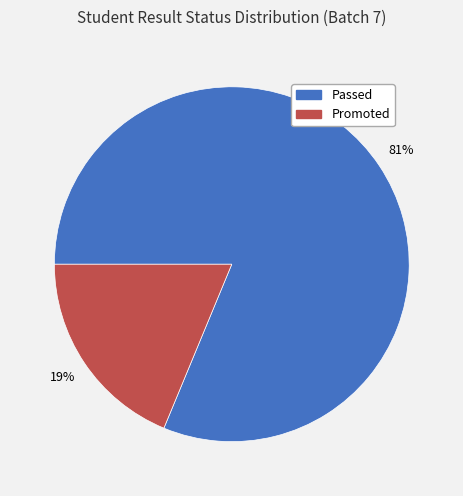

Is there any slice that represents more than half of the pie?

Yes